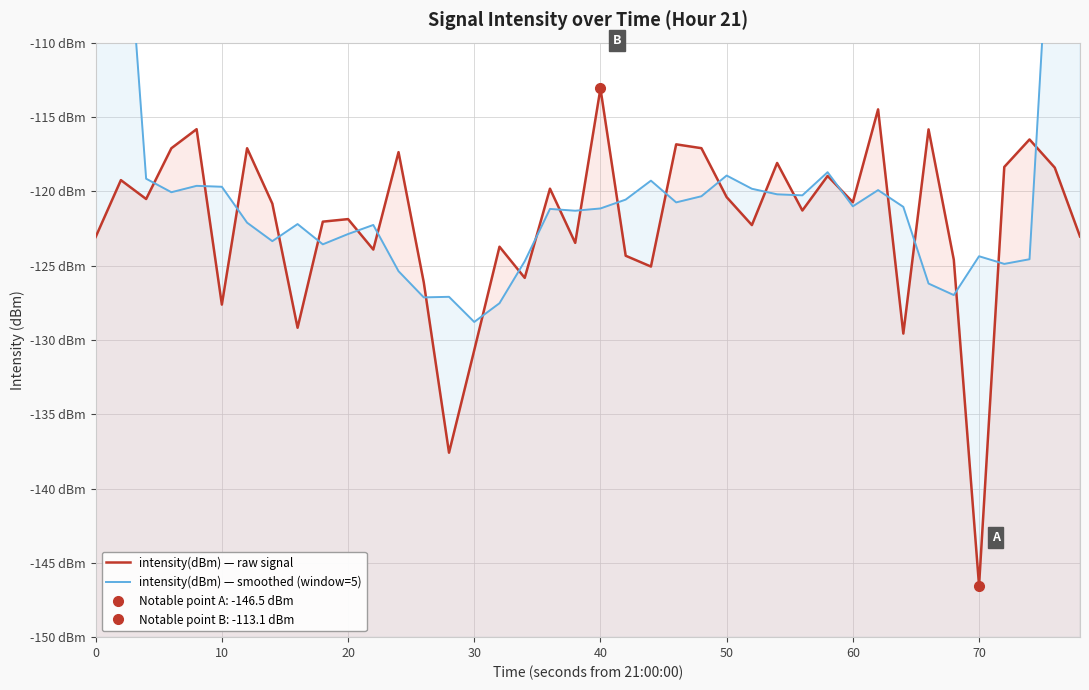

What are all the series names shown in the legend?

intensity(dBm) — raw signal, intensity(dBm) — smoothed (window=5)